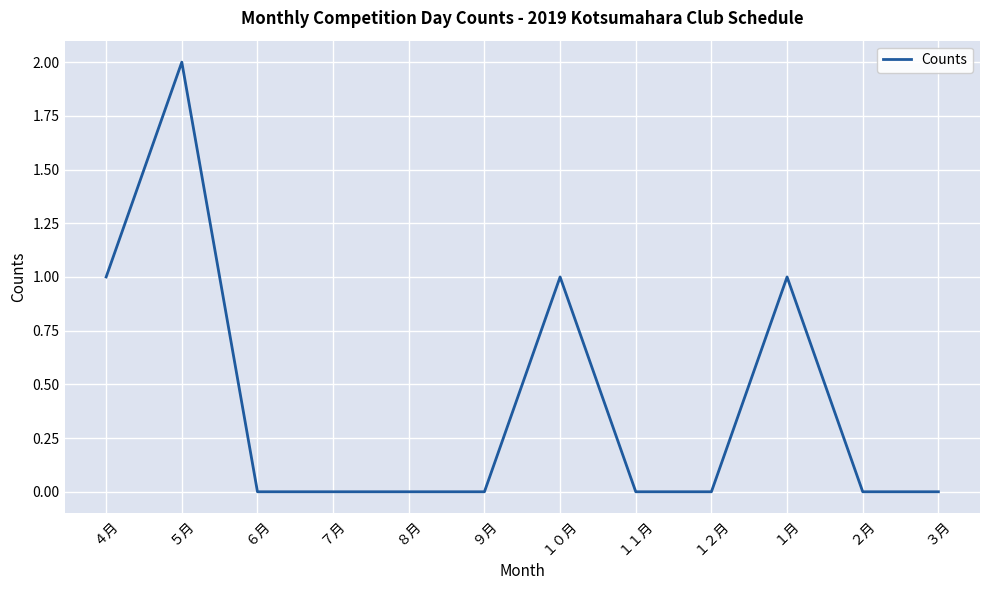

What position from the right is ５月?

11